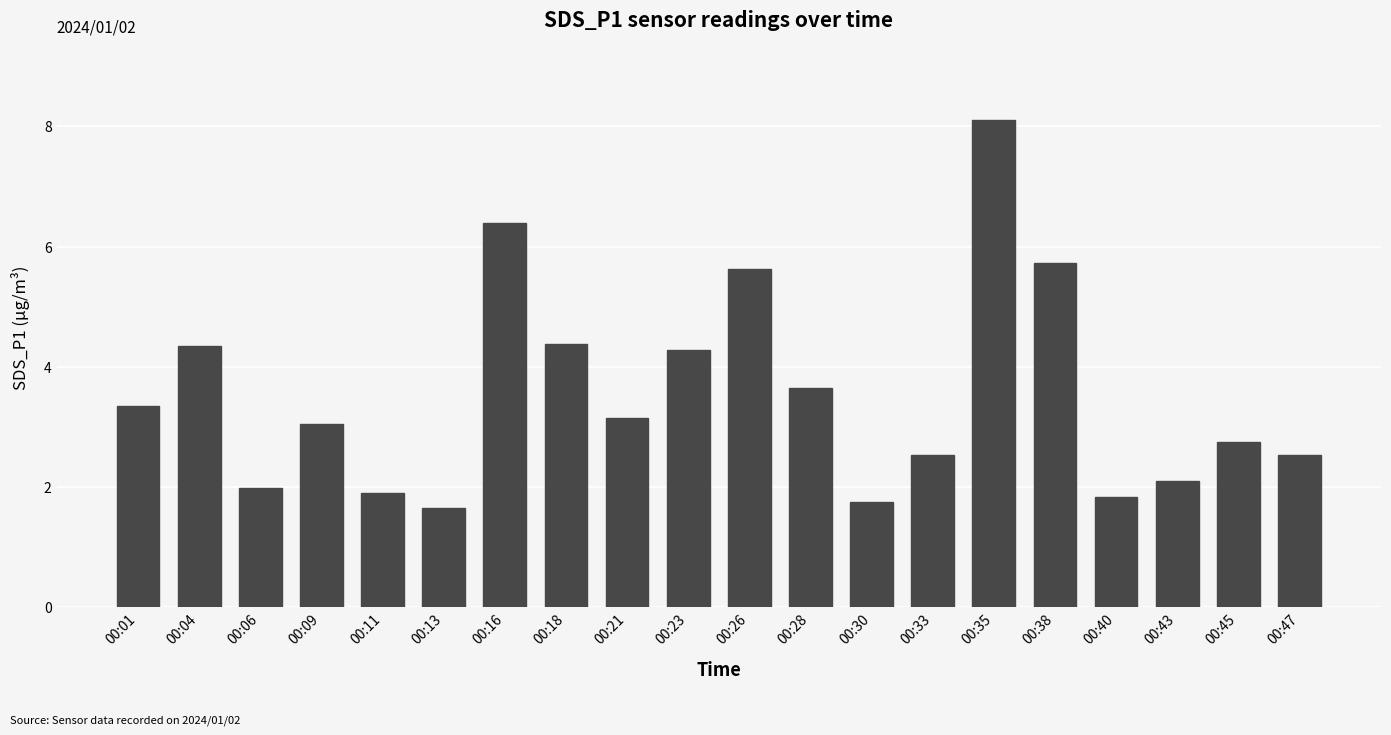

Is it true that the value at 00:28 is 3.6?

True